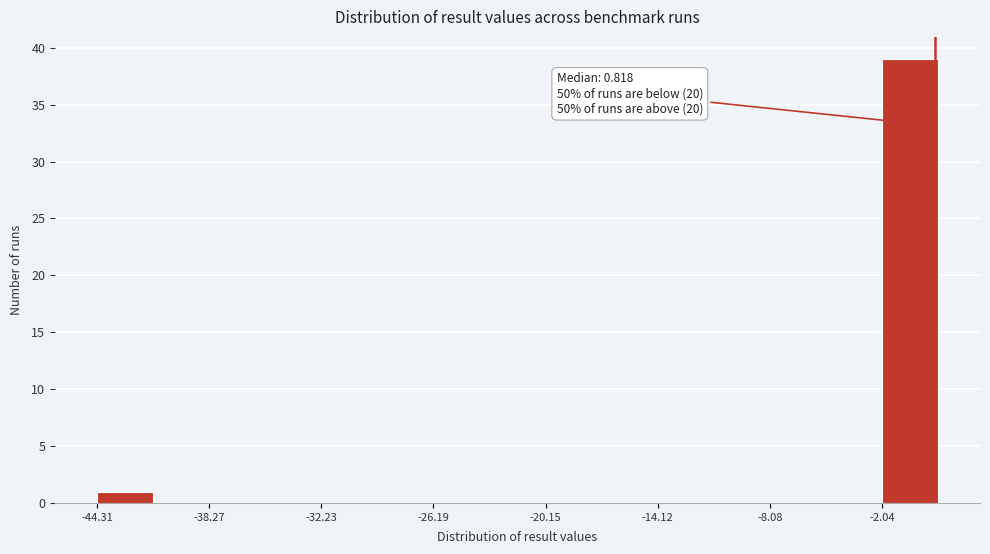

Read against the x-axis, roughly where is the centre of the tallest bar?

-1